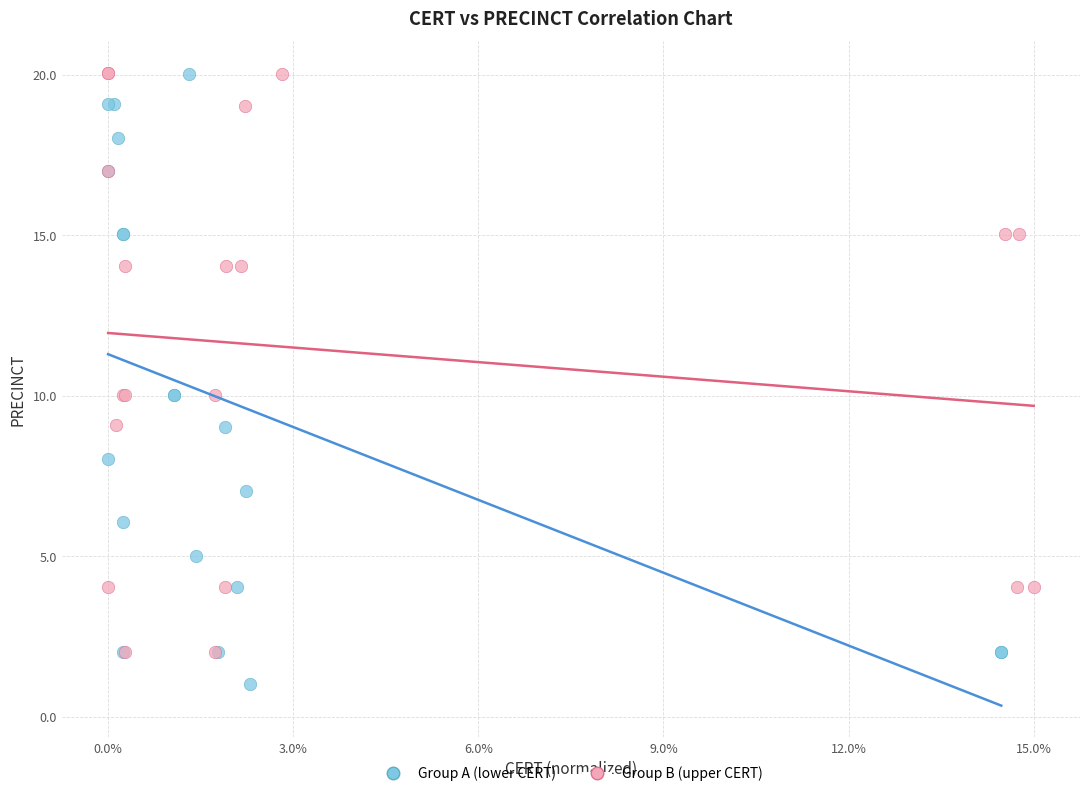

Which series has the largest Y range (max minus min)?

Group A (lower CERT)